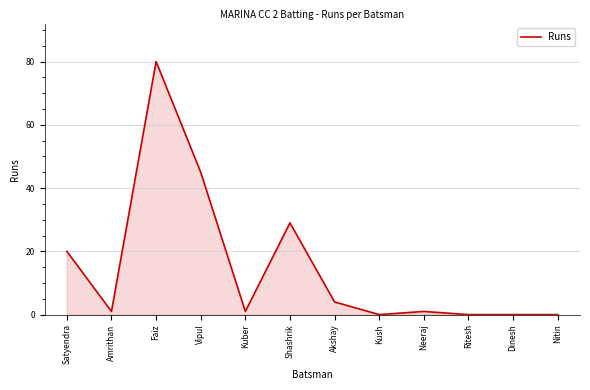

What position from the left is Kush?

8